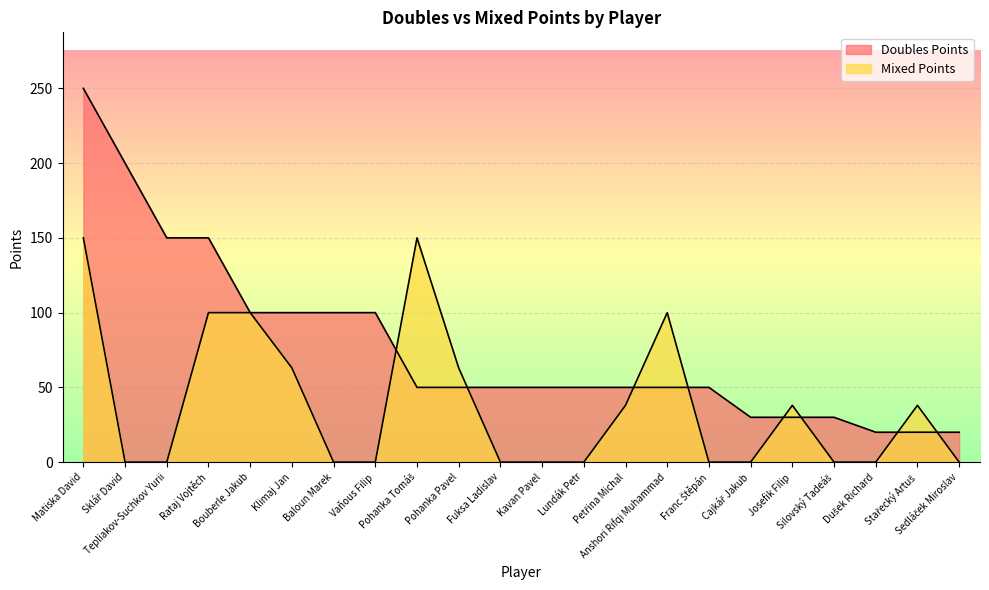

What is the average value of the Doubles Points series?

77